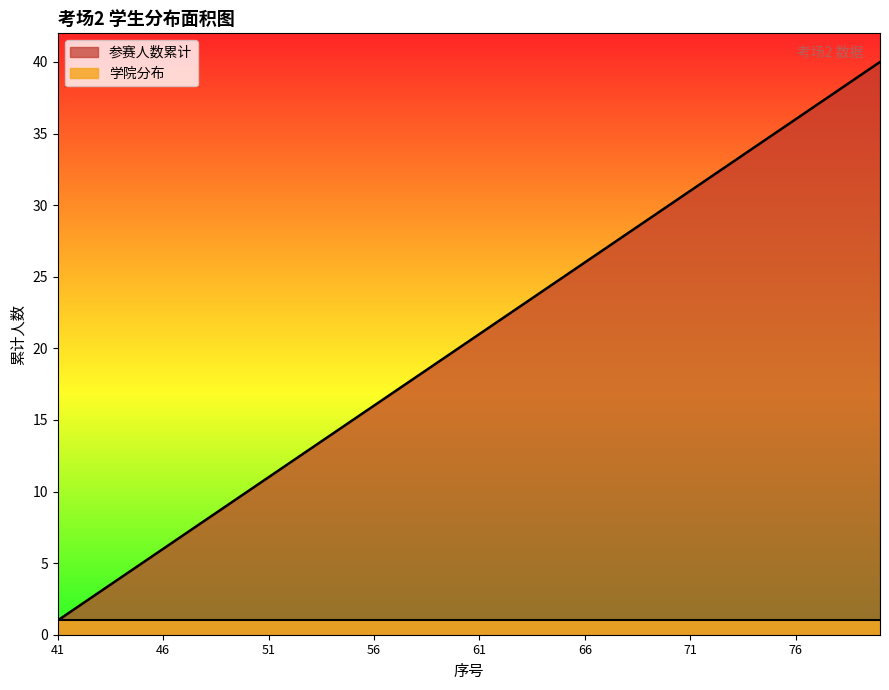

The chart shows a value of 5 at 45. True or false?

True